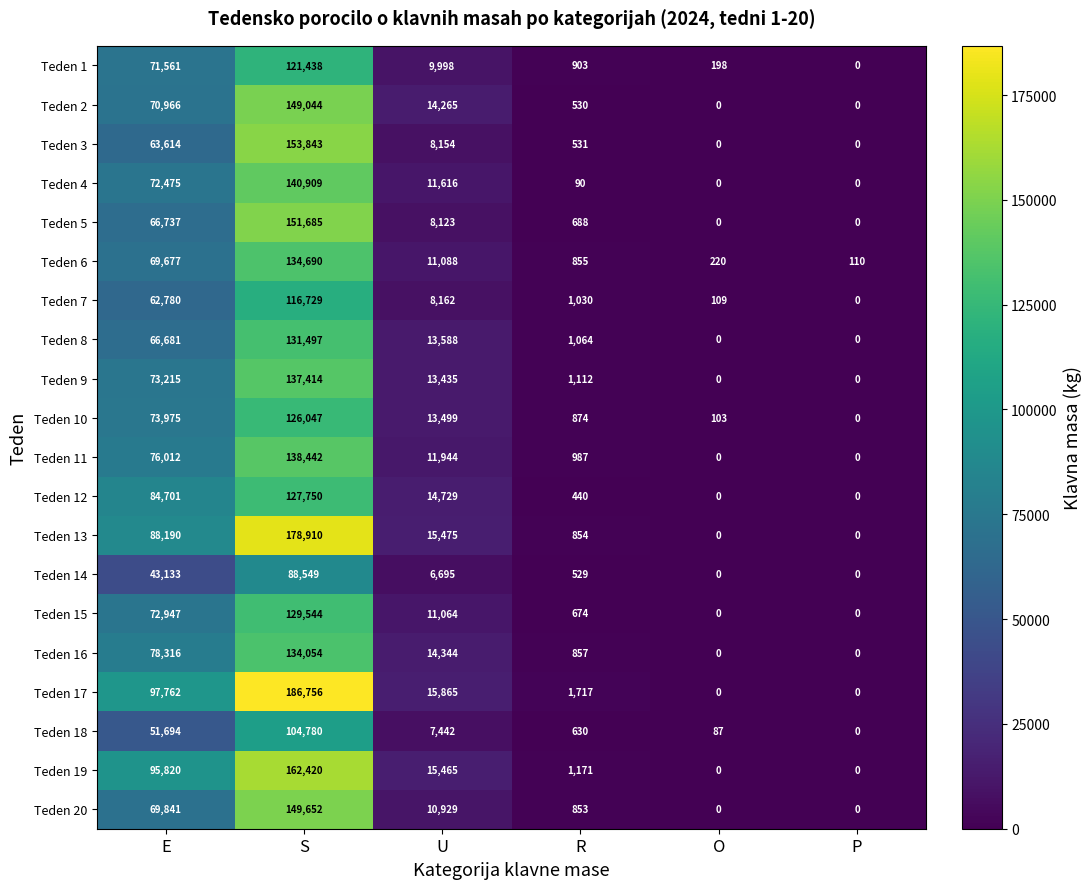

Which series has the widest spread of values?

Teden 17